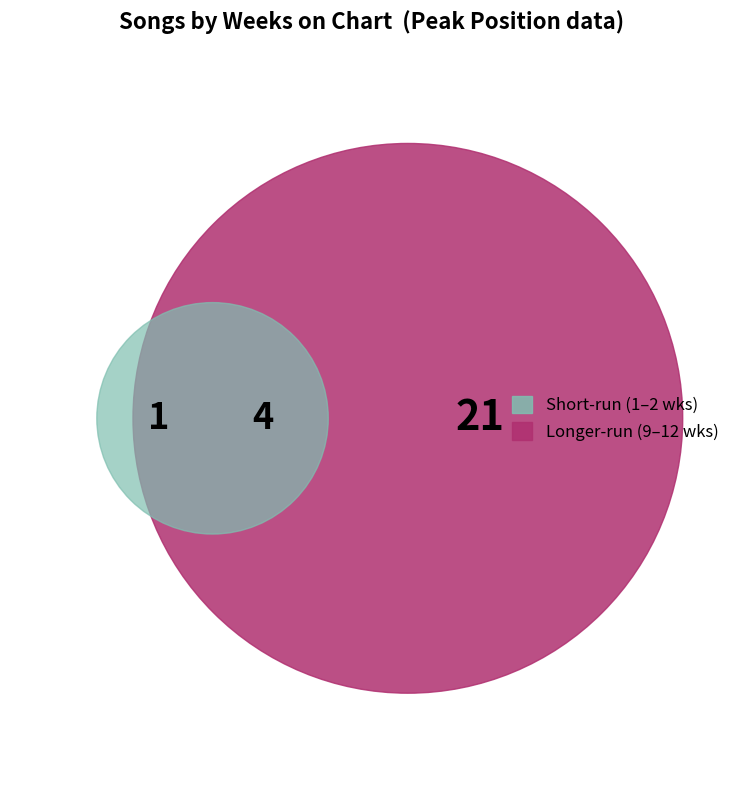

What percentage do Revolutionary and Captured together represent?

15.4%